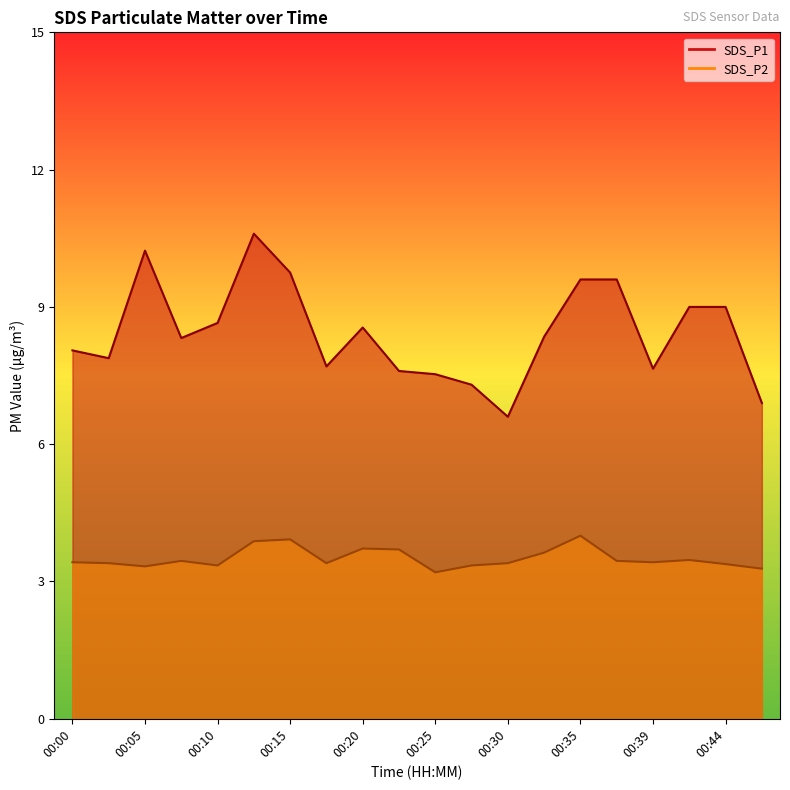

How many series are shown in this chart?

2